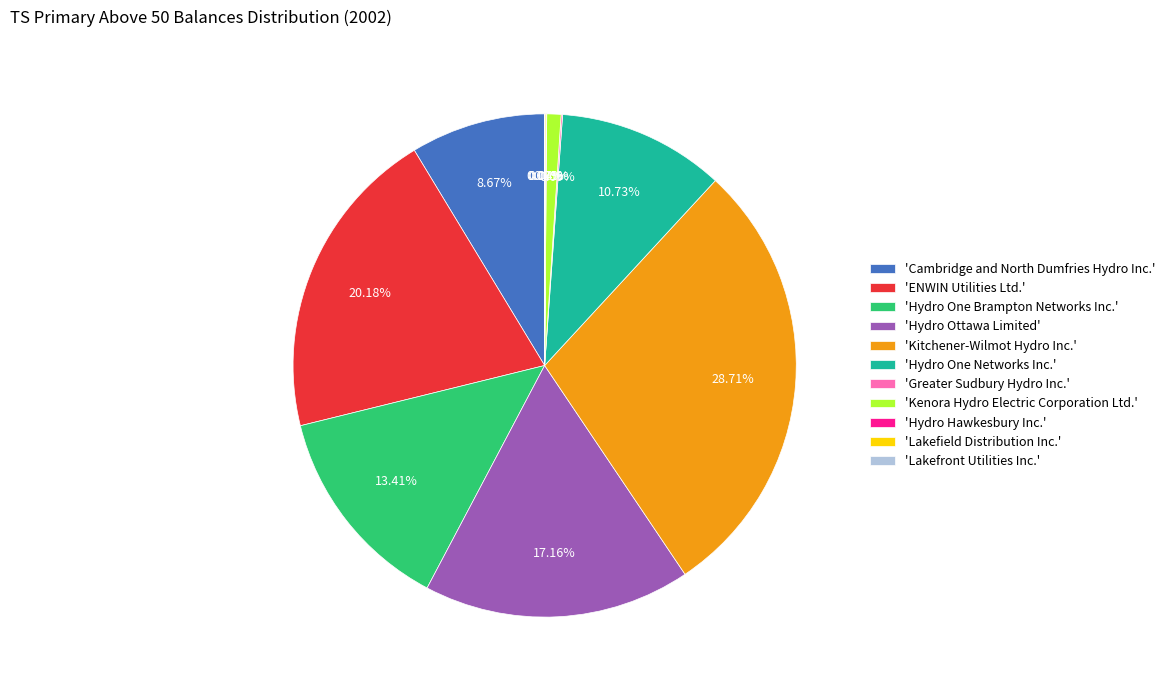

Do 'Kitchener-Wilmot Hydro Inc.' and 'ENWIN Utilities Ltd.' together represent more than half of the pie?

No